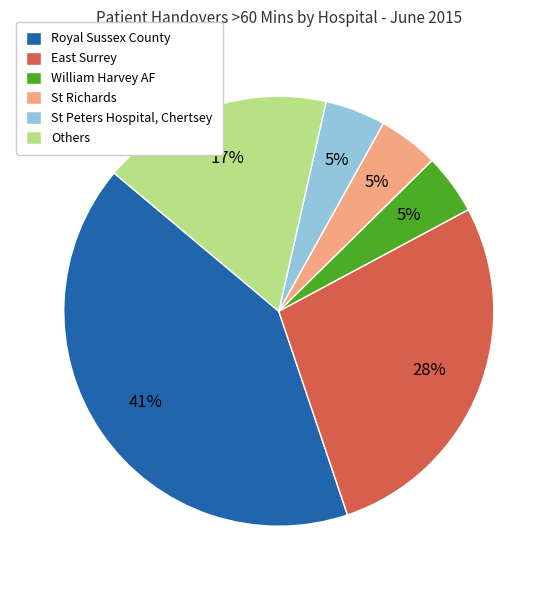

Which category has the biggest portion of the pie?

Royal Sussex County